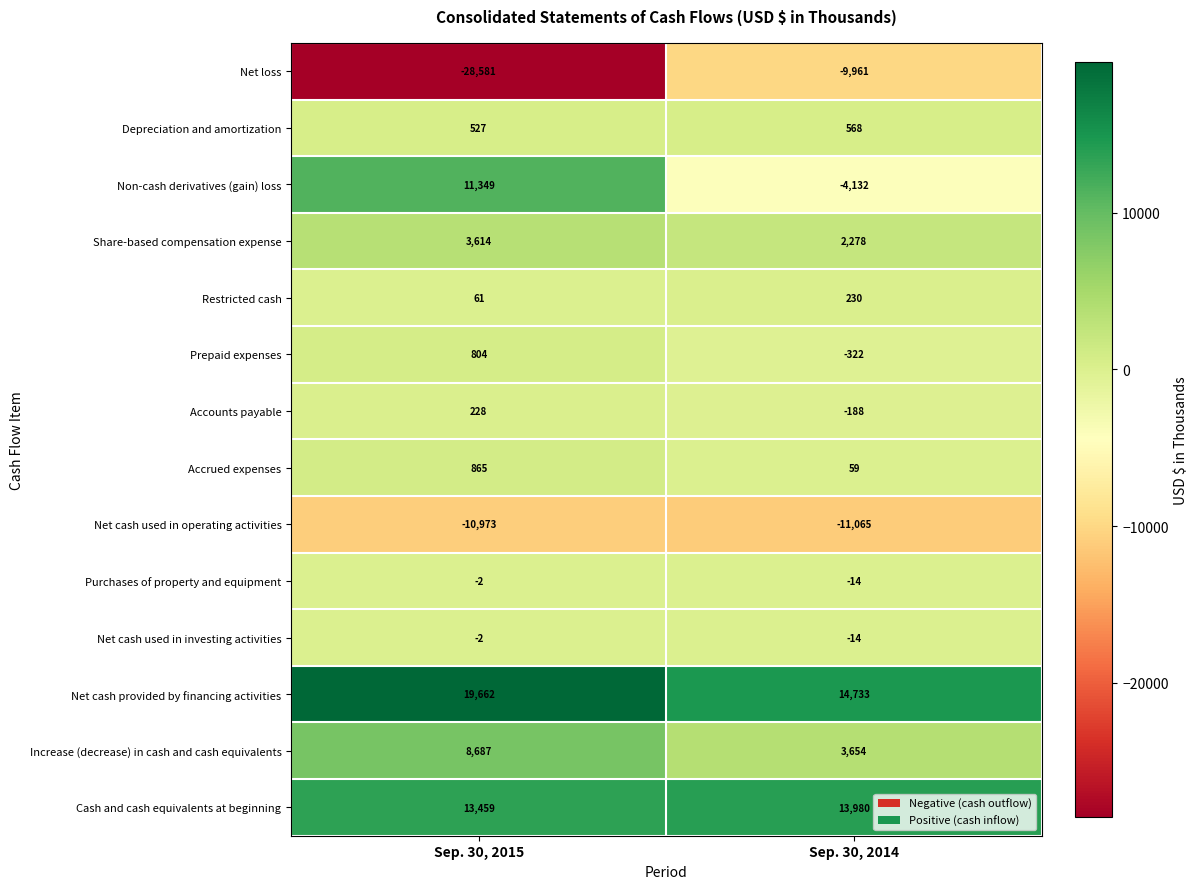

List the labels in order of Accounts payable value, smallest first.

Sep. 30, 2014, Sep. 30, 2015